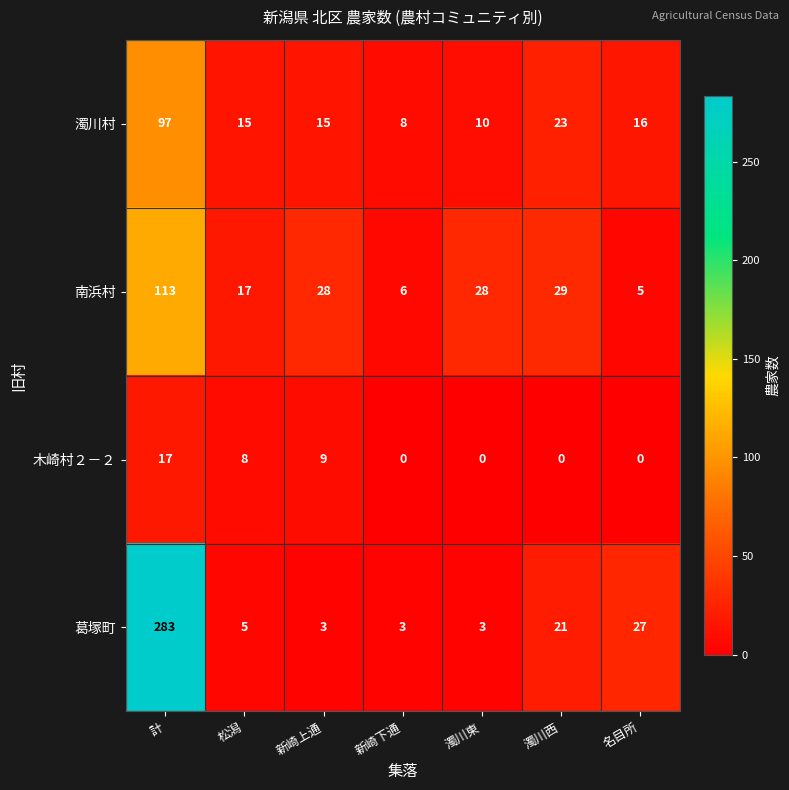

Reading left to right, transcribe all the data shown in this chart.

濁川村: 計=97	松潟=15	新崎上通=15	新崎下通=8	濁川東=10	濁川西=23	名目所=16
南浜村: 計=113	松潟=17	新崎上通=28	新崎下通=6	濁川東=28	濁川西=29	名目所=5
木崎村２－２: 計=17	松潟=8	新崎上通=9	新崎下通=0	濁川東=0	濁川西=0	名目所=0
葛塚町: 計=283	松潟=5	新崎上通=3	新崎下通=3	濁川東=3	濁川西=21	名目所=27